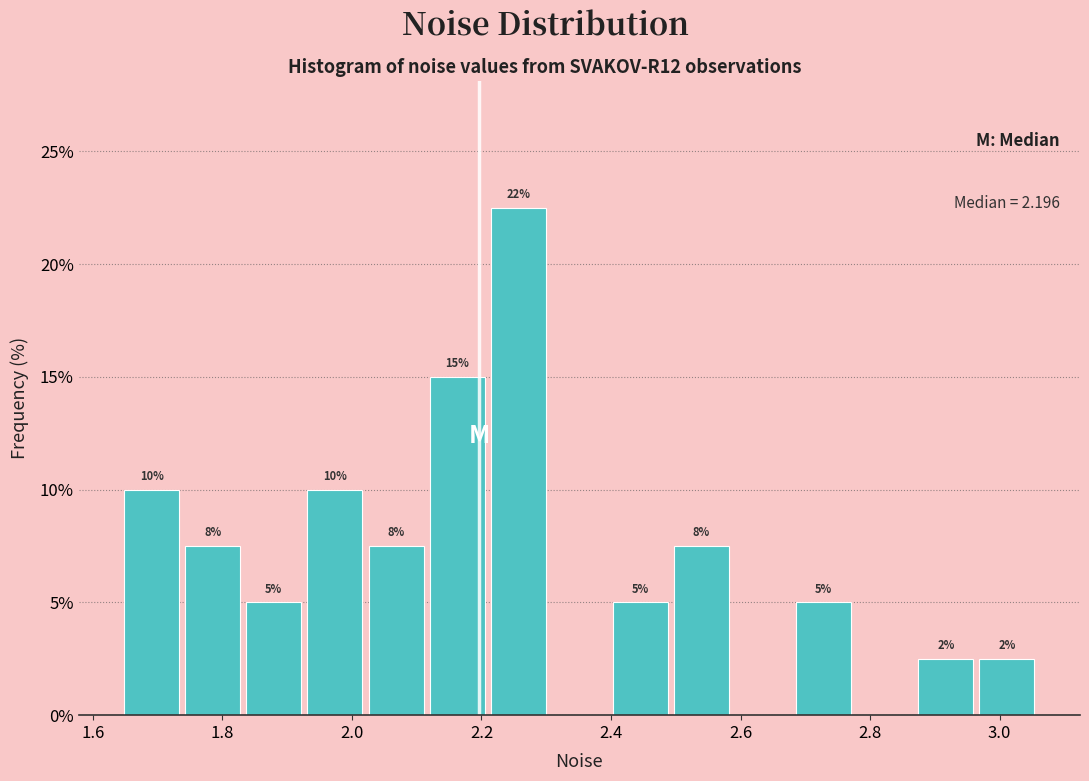

Over which range of the x-axis is the bar tallest?

2.20 to 2.30